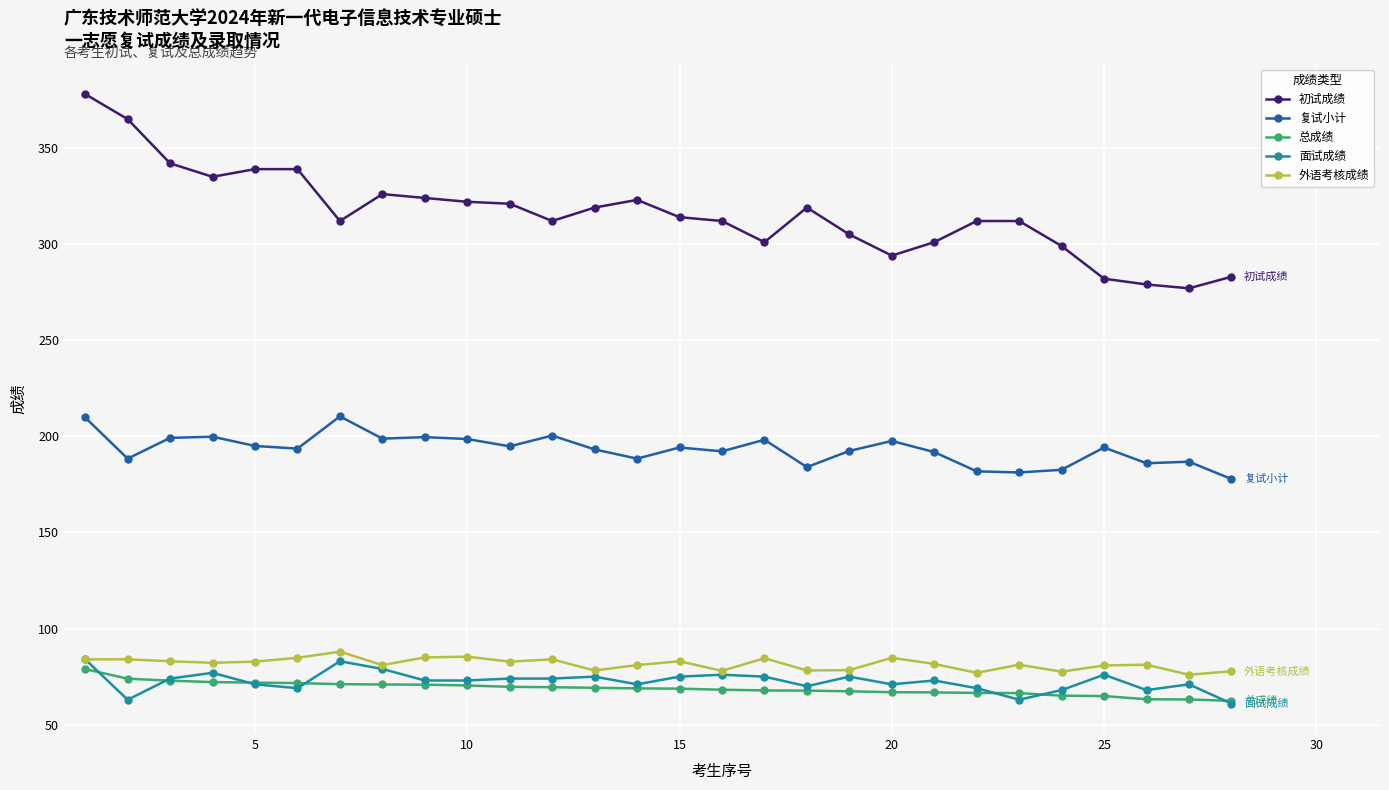

What is the highest value of the 初试成绩 series?

378.0